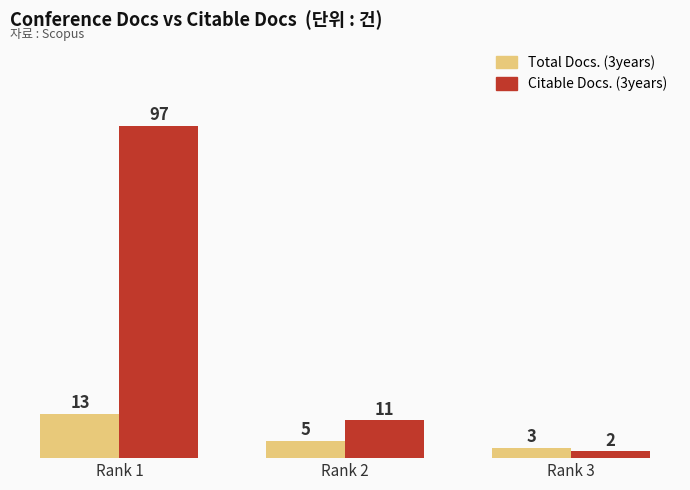

At which label does Total Docs. (3years) reach its minimum?

Rank 3